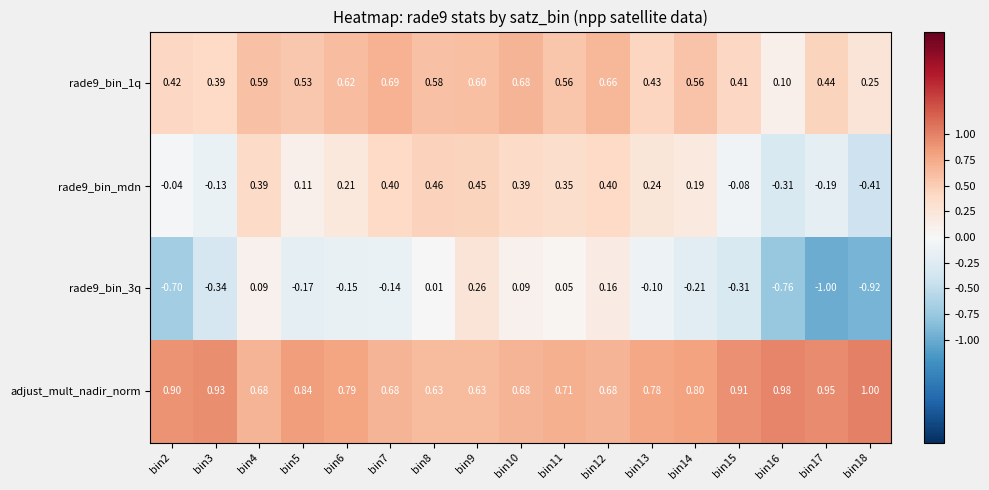

At how many categories does at least one series exceed 0?

17